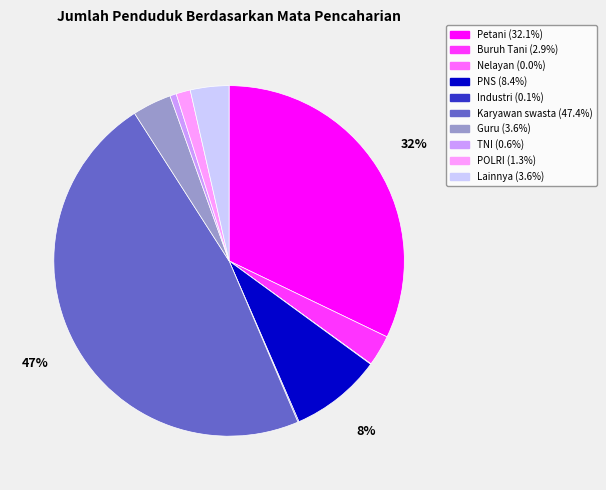

To the nearest percent, what is the difference between the largest and smallest slice percentages?

47%